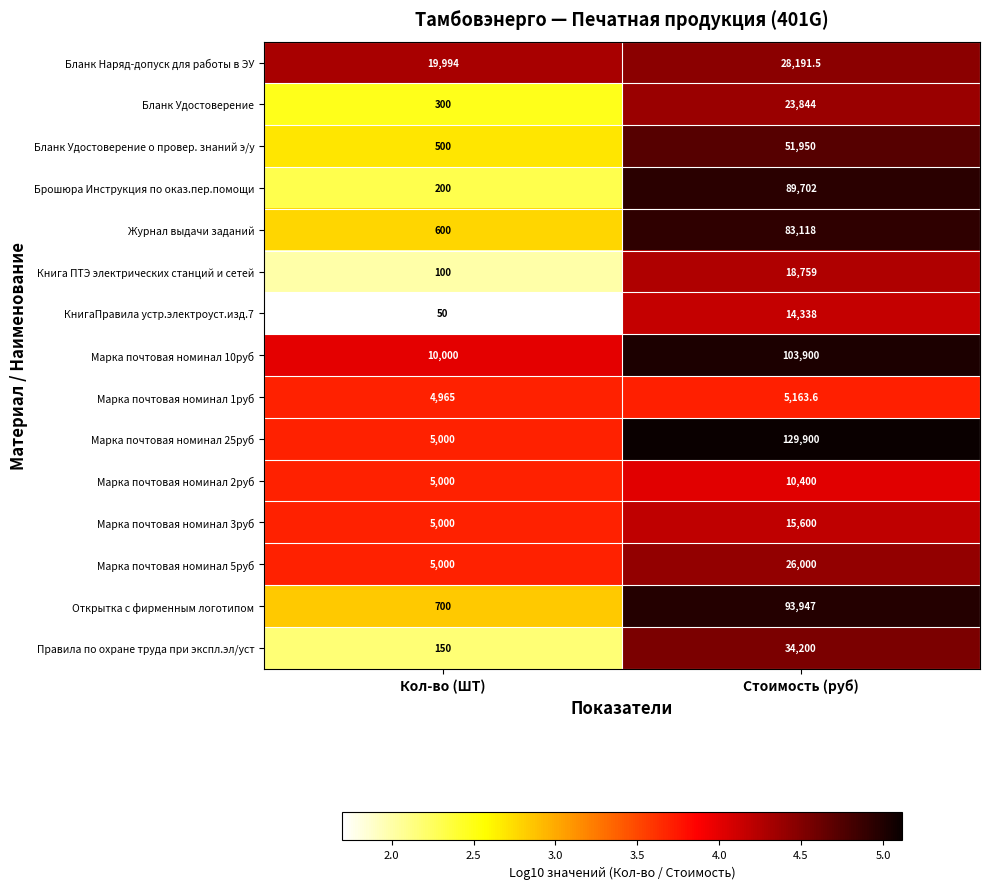

Where is Бланк Удостоверение о провер. знаний э/у nearest to the value 26225?

Кол-во (ШТ)